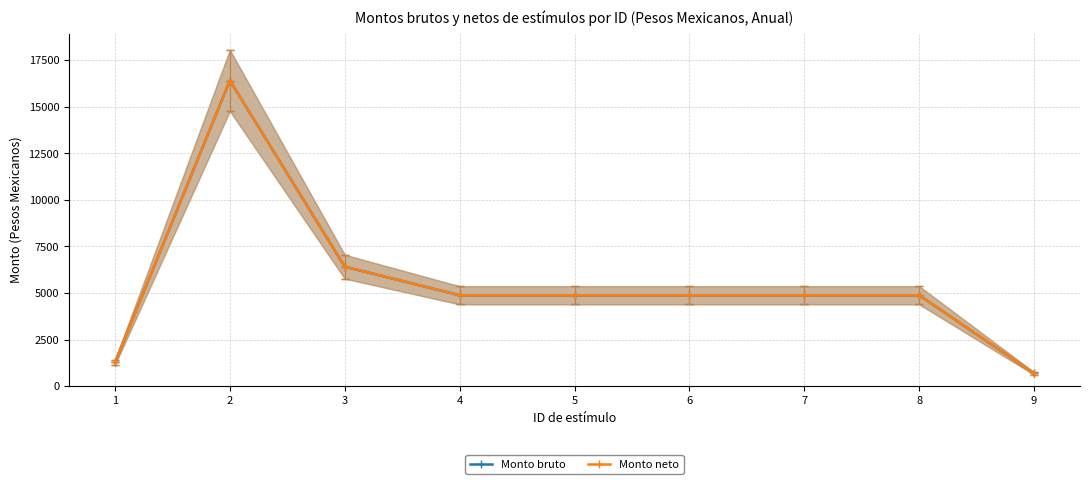

What is the minimum value shown in the chart?

681.8